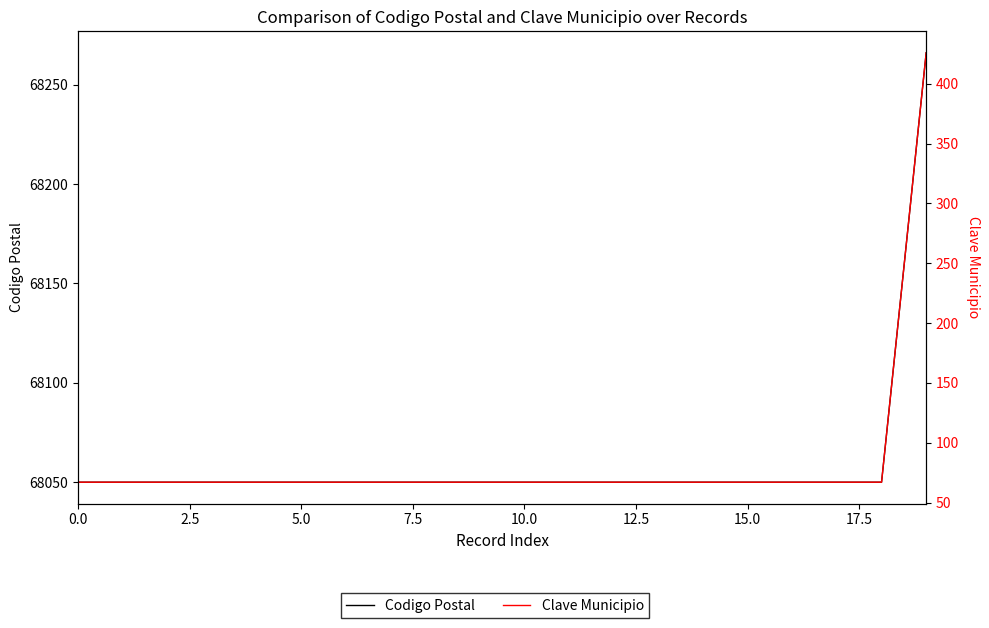

List the series in order of their overall mean, lowest first.

Clave Municipio, Codigo Postal